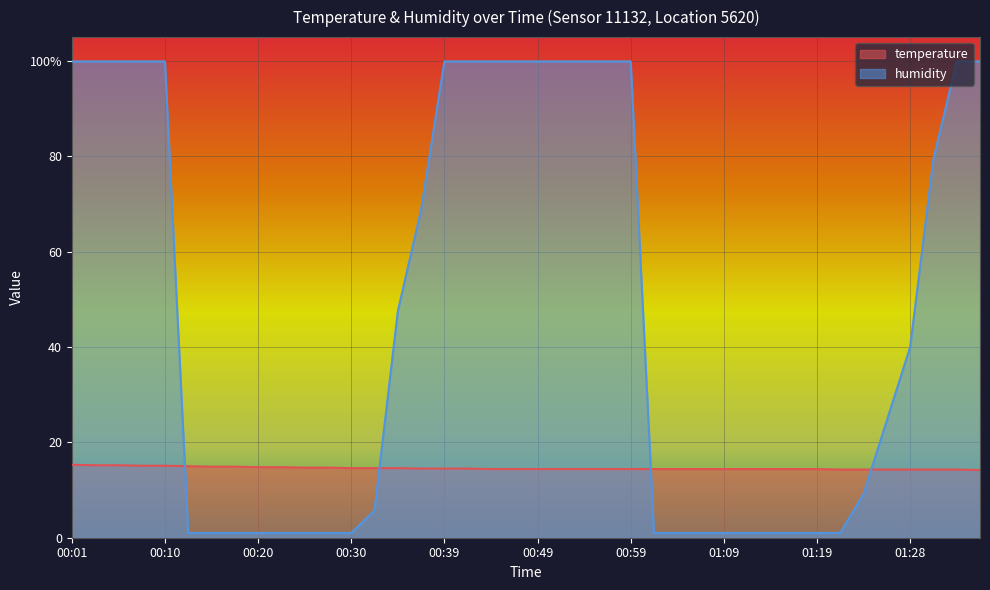

Which series has the largest total across all categories?

humidity